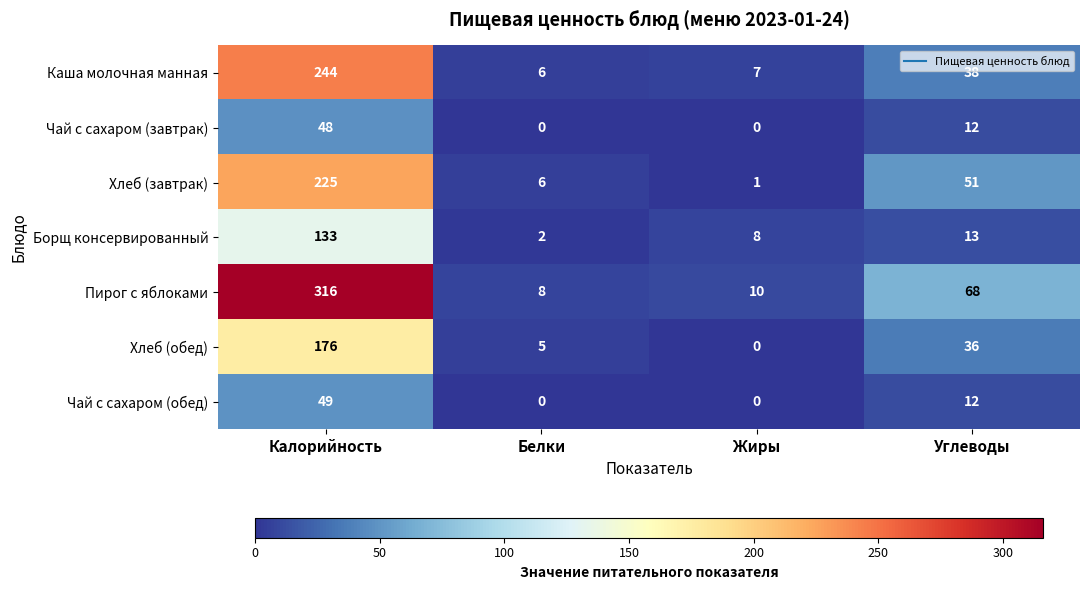

Rank the categories by Борщ консервированный value from lowest to highest.

Белки, Жиры, Углеводы, Калорийность